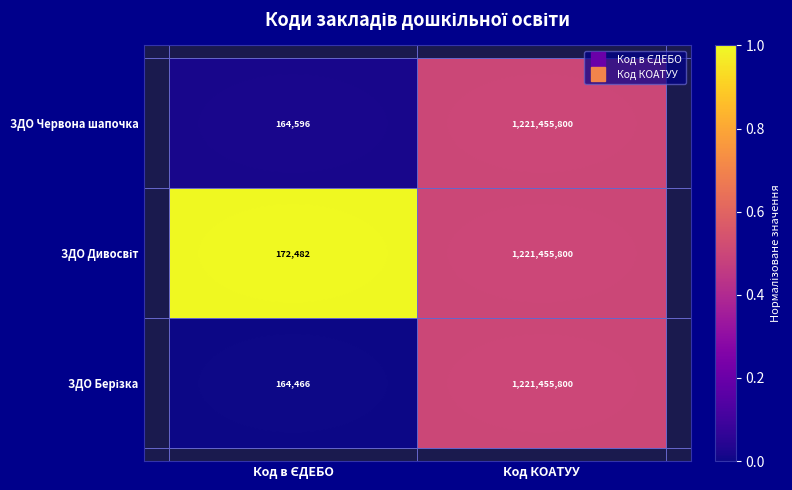

Which category has the highest value in the ЗДО Червона шапочка series?

Код КОАТУУ